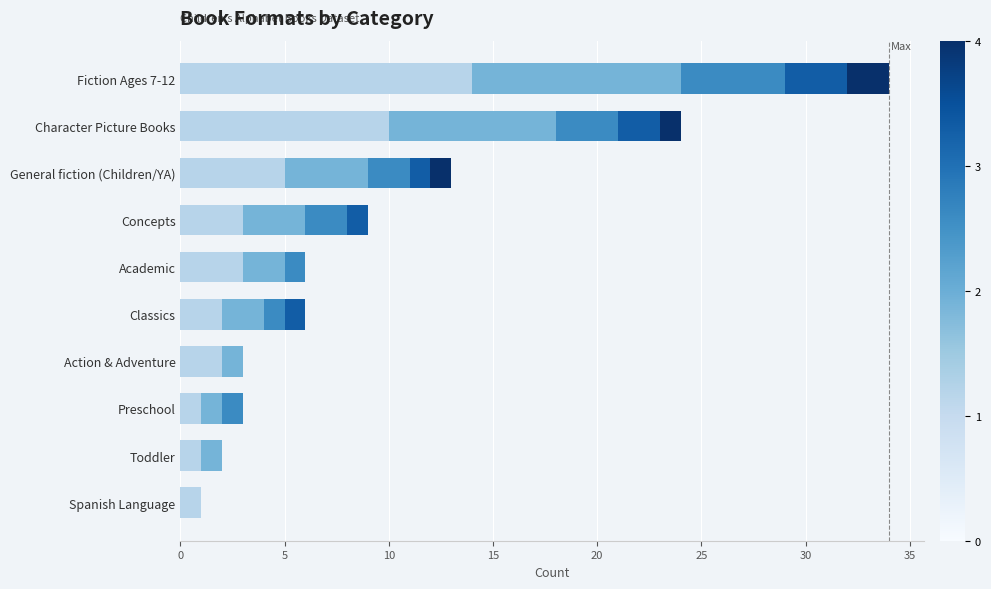

At which category is the sum across all series the highest?

Fiction Ages 7-12